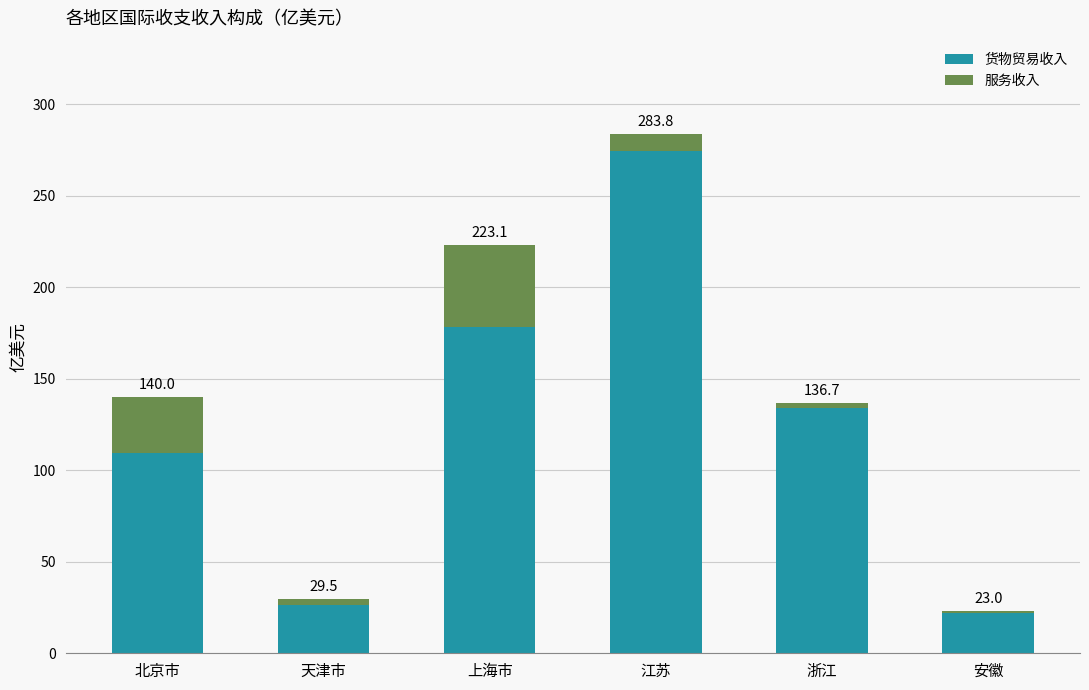

What are all the series names shown in the legend?

货物贸易收入, 服务收入